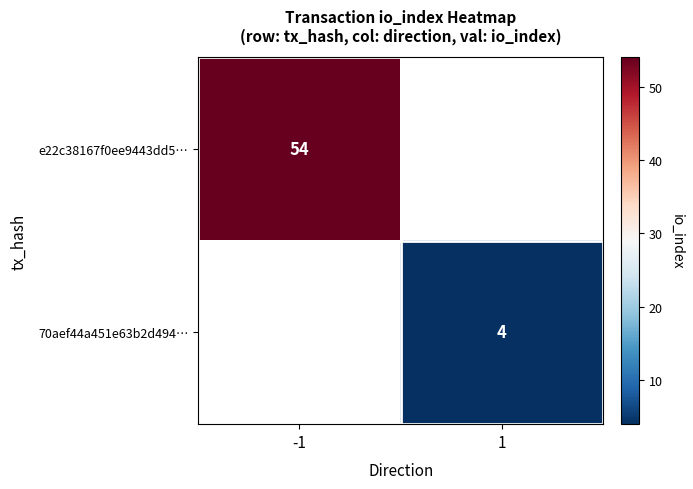

The value of 70aef44a451e63b2d494… at 1 is 6. True or false?

False